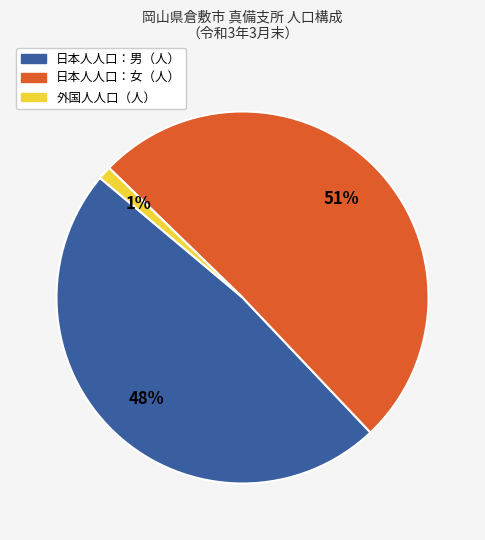

The 日本人人口：女（人） slice represents 51% of the pie. True or false?

True